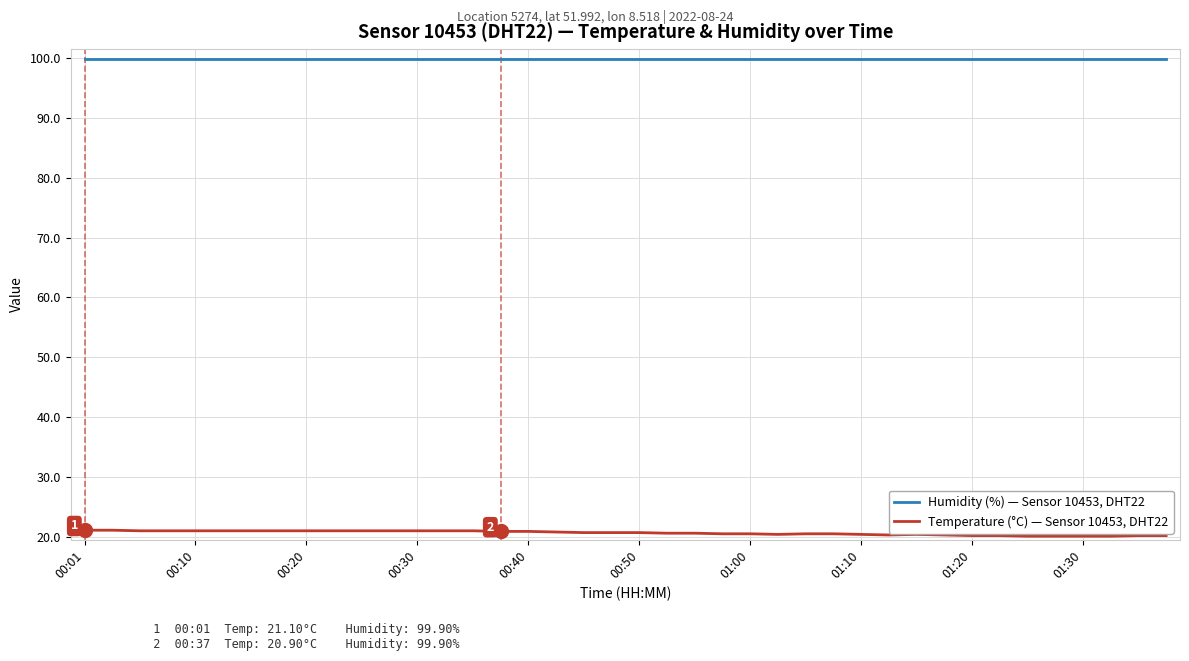

List the series in order of their overall mean, lowest first.

Temperature (°C) — Sensor 10453, DHT22, Humidity (%) — Sensor 10453, DHT22